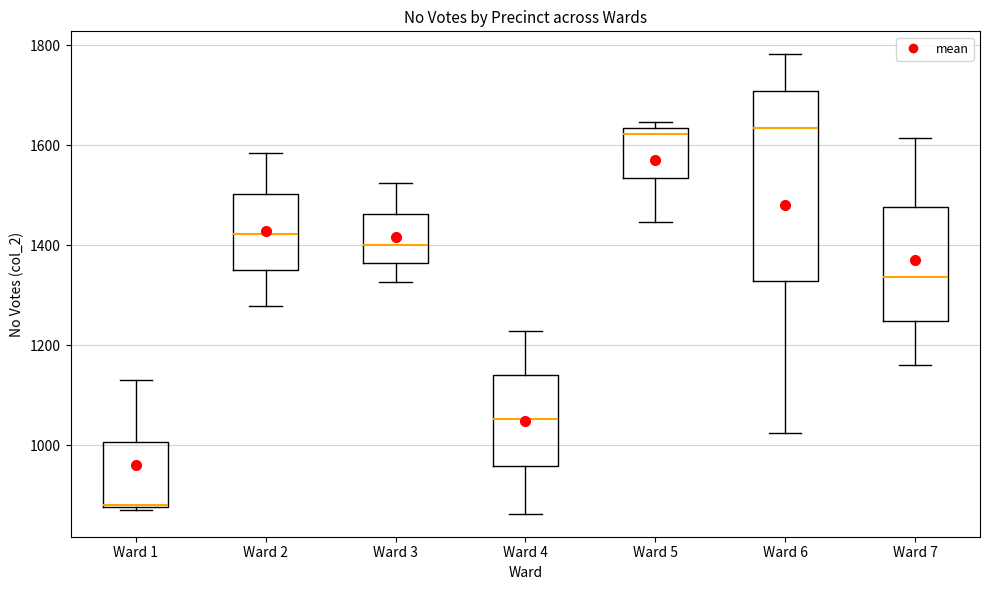

Reading left to right, read every box against the y-axis: the position of its median line, the range the box covers, and the ends of its whiskers. The values are not printed on the chart, so give them approximately, as read against the axis.

Ward 1: median 880, box 880 to 1000, whiskers 880 to 1140
Ward 2: median 1420, box 1360 to 1500, whiskers 1280 to 1580
Ward 3: median 1400, box 1360 to 1460, whiskers 1320 to 1520
Ward 4: median 1060, box 960 to 1140, whiskers 860 to 1220
Ward 5: median 1620, box 1540 to 1640, whiskers 1440 to 1640 (just above the box's upper edge)
Ward 6: median 1640, box 1320 to 1700, whiskers 1020 to 1780
Ward 7: median 1340, box 1240 to 1480, whiskers 1160 to 1620